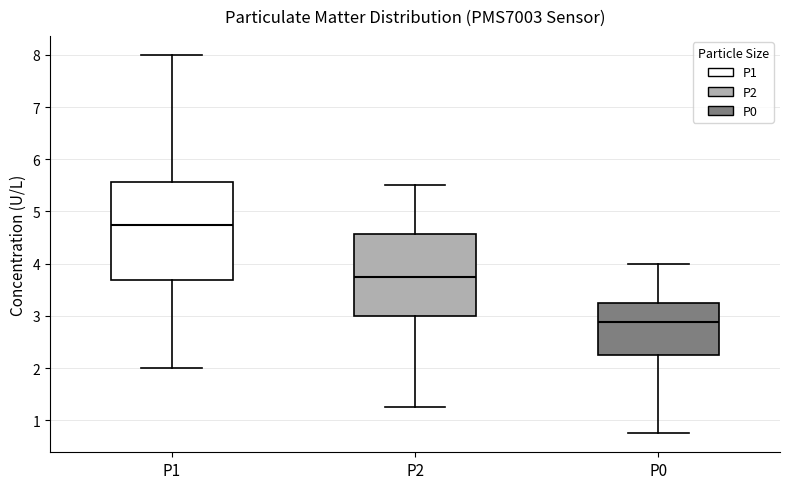

Which box is the tallest, from its lower edge to its upper edge?

P1